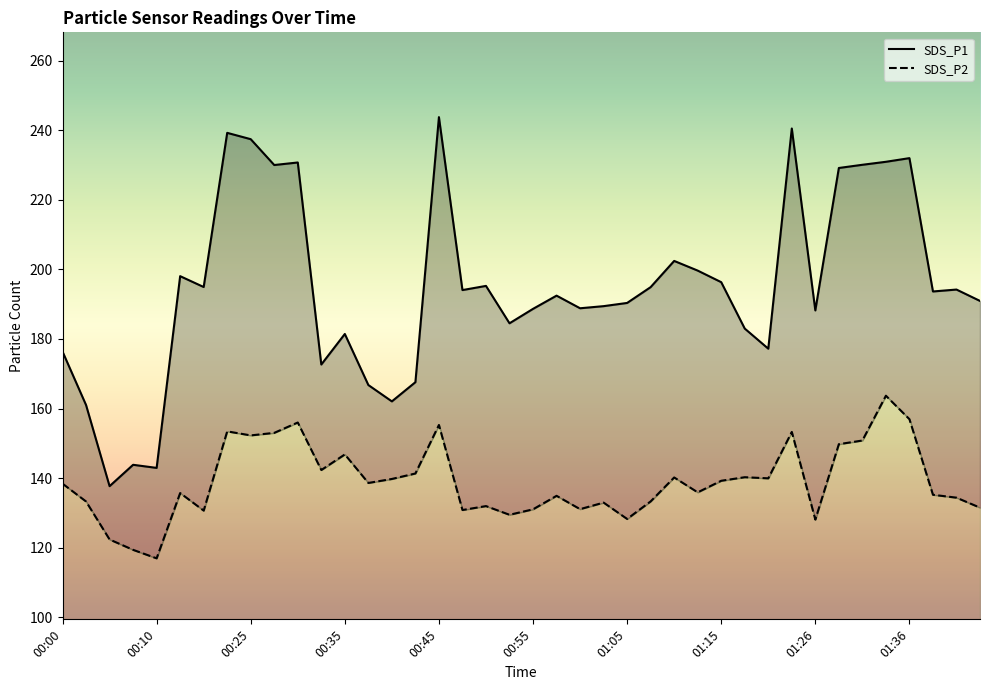

What is the total value across all series at 00:10?

259.9